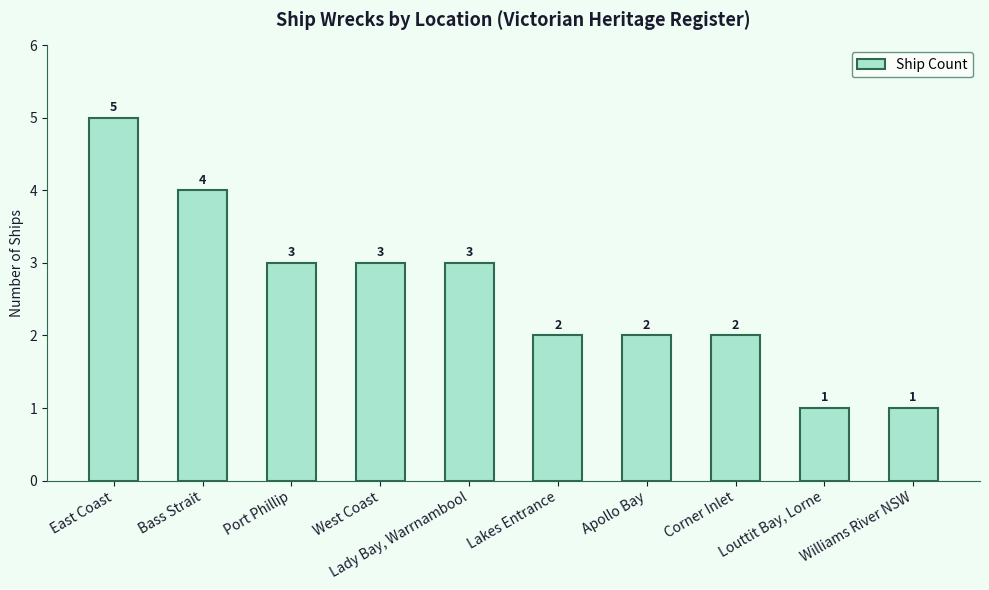

Is it true that the value at East Coast is 5?

True